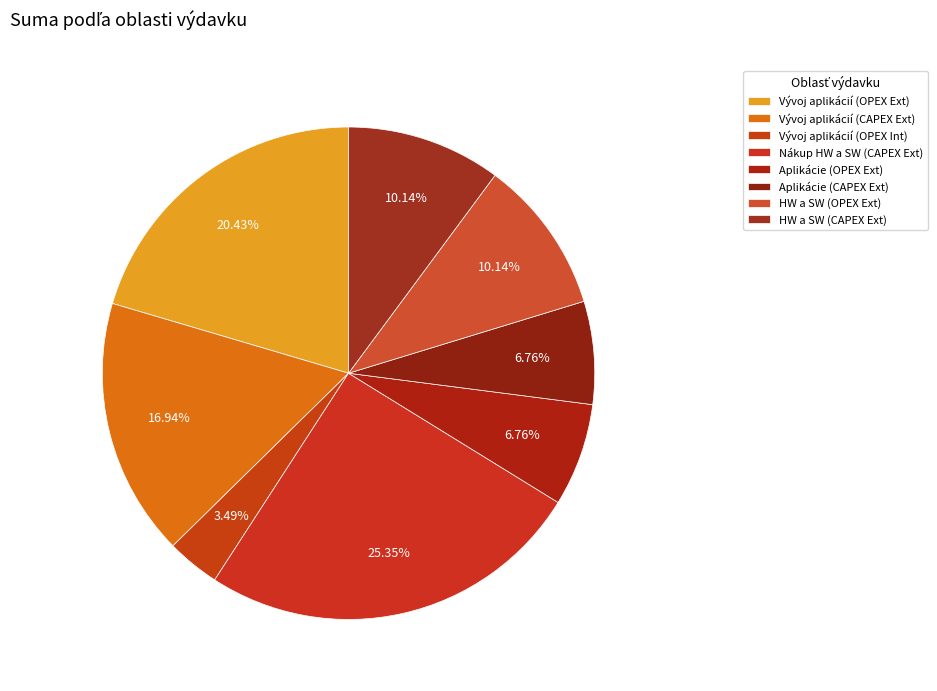

To the nearest percent, what is the average slice percentage?

12%